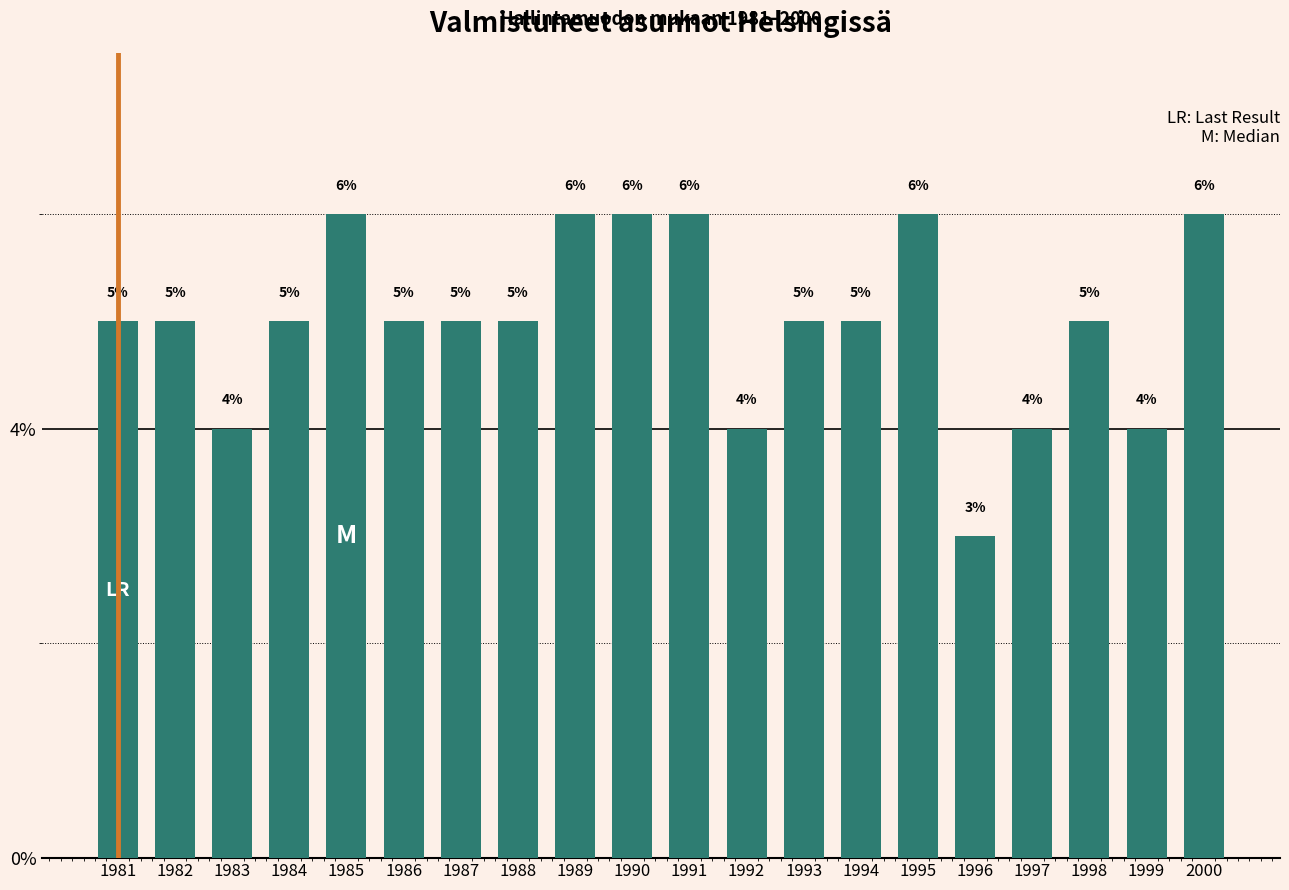

What is the smallest value displayed?

3